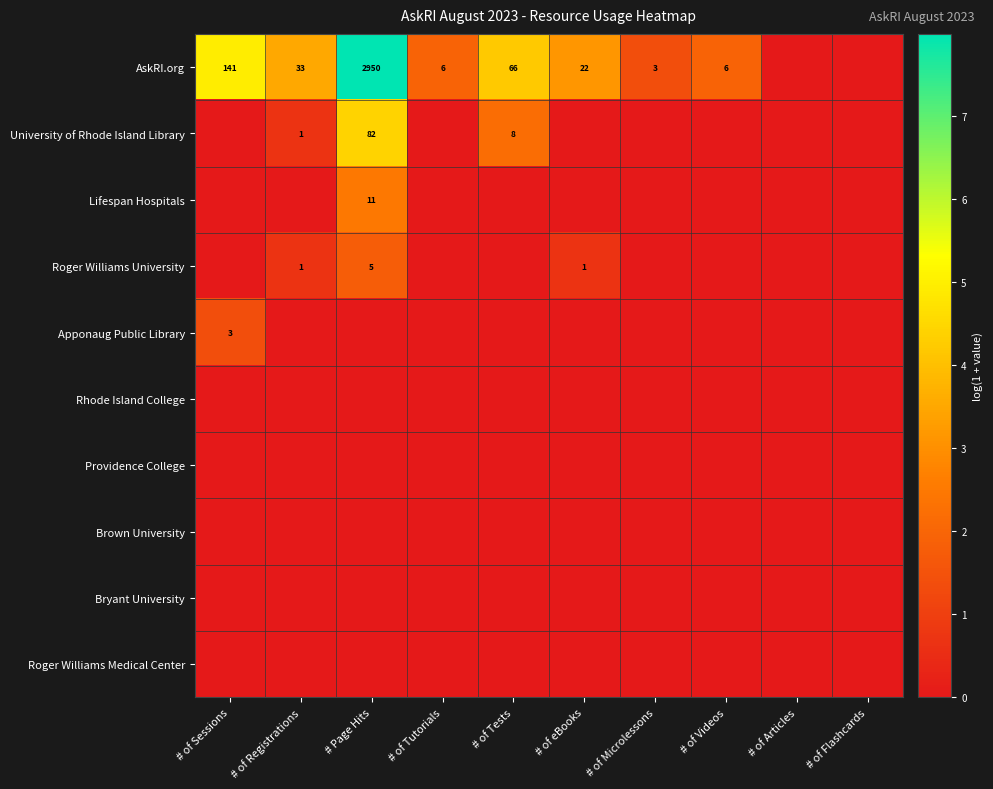

The University of Rhode Island Library series shows 1 at # of Registrations. True or false?

True